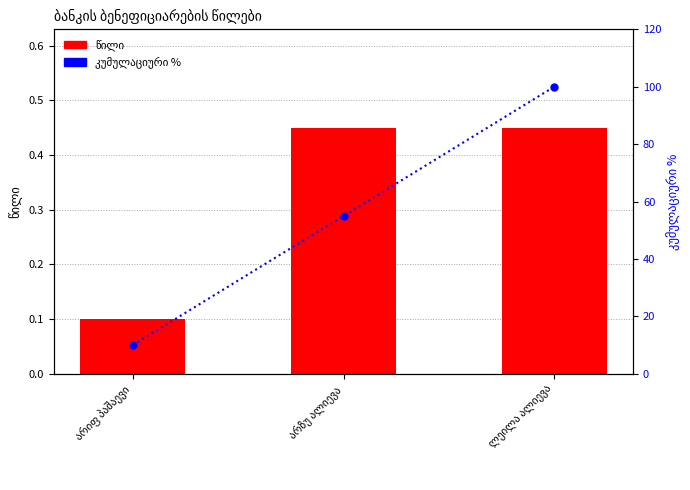

Which series has the largest total across all categories?

კუმულაციური %